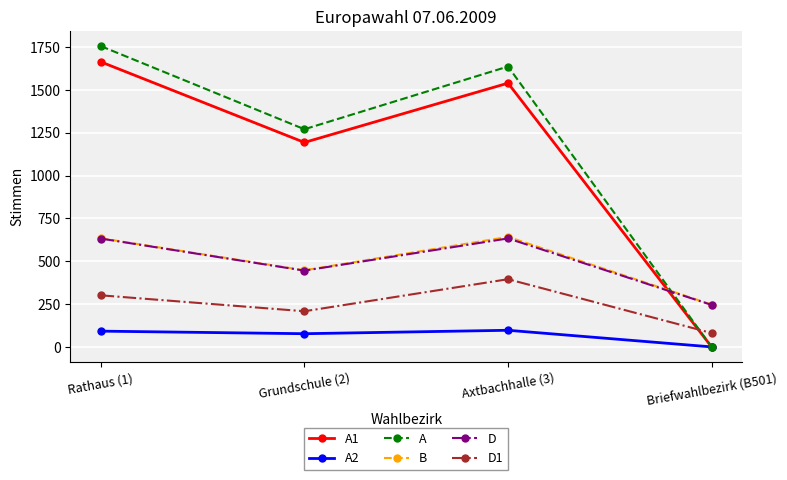

True or false: A and D cross at least once.

True